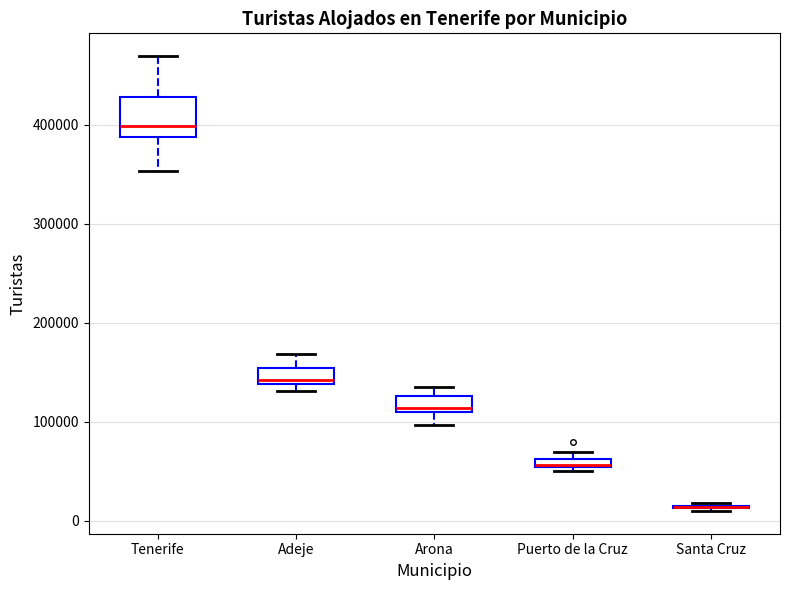

Comparing the boxes themselves (not the whiskers), which one is the tallest?

Tenerife